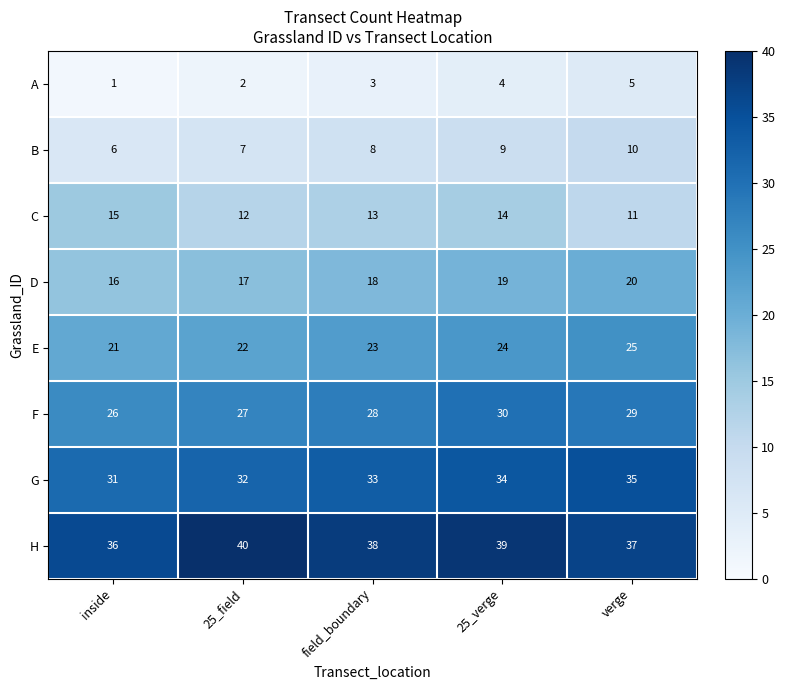

What is the difference between the highest and lowest values at field_boundary?

35